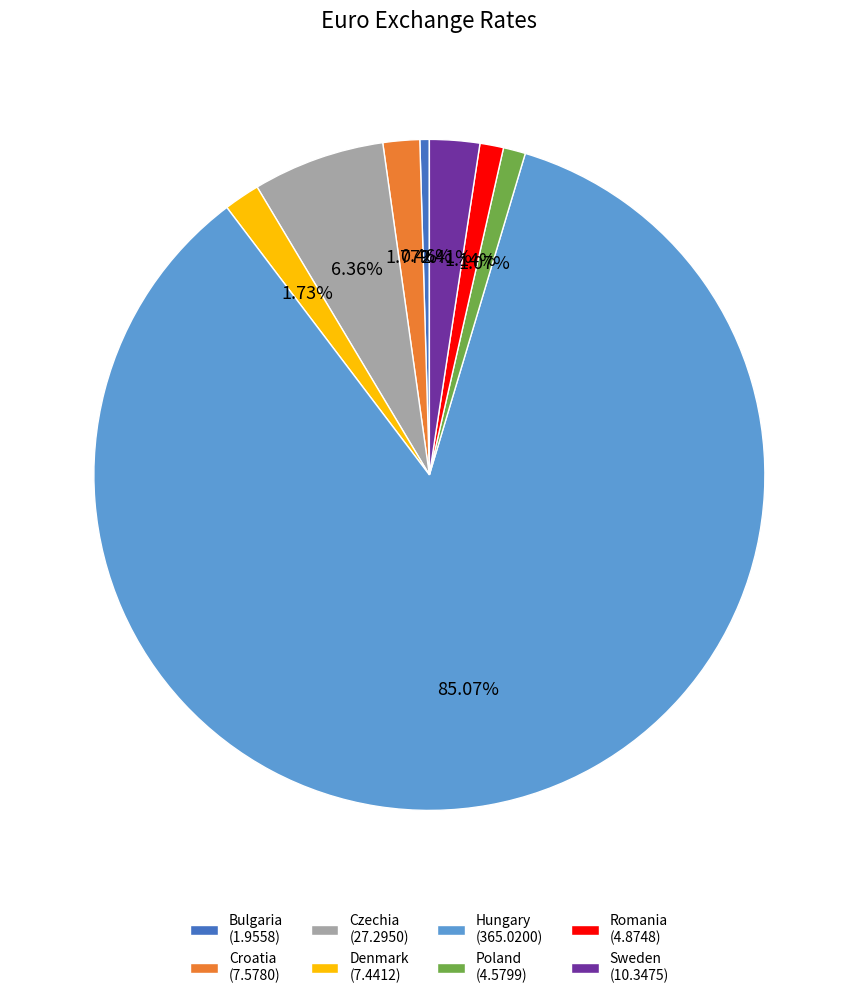

True or false: Czechia accounts for 6% of the total.

True